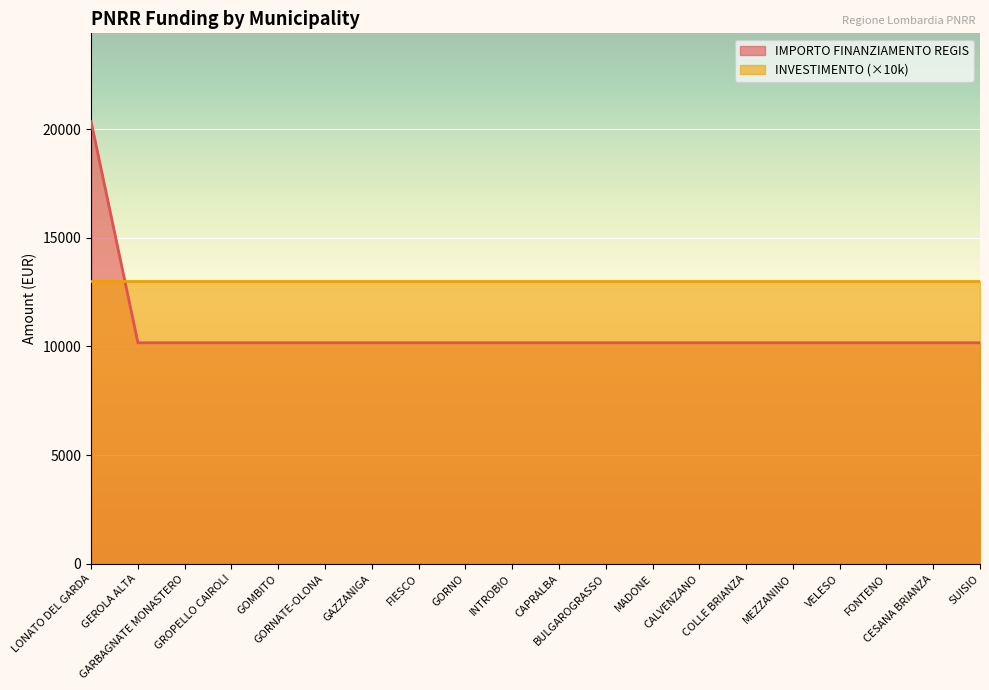

True or false: the data has more than 0 interior local peaks.

False